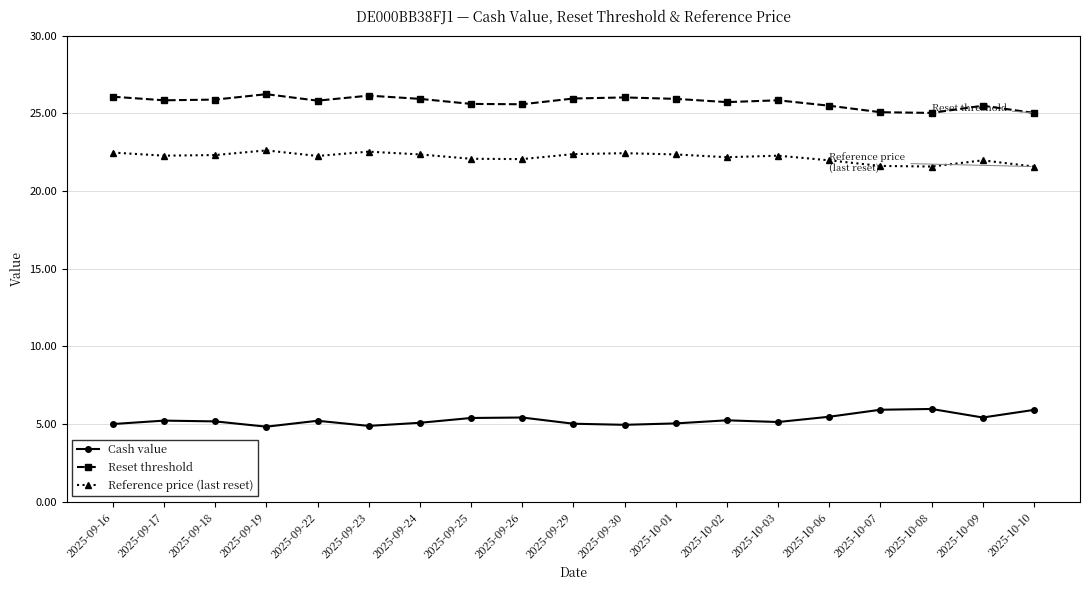

What is the maximum value for Reset threshold?

26.2